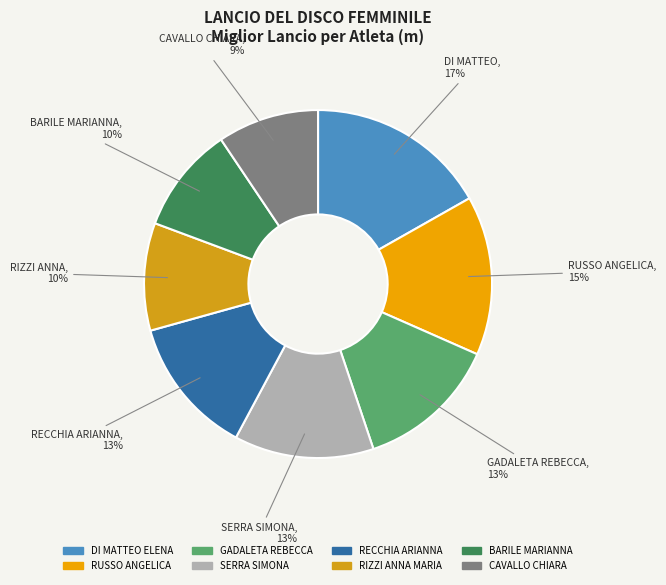

Count the number of slices in the pie.

8